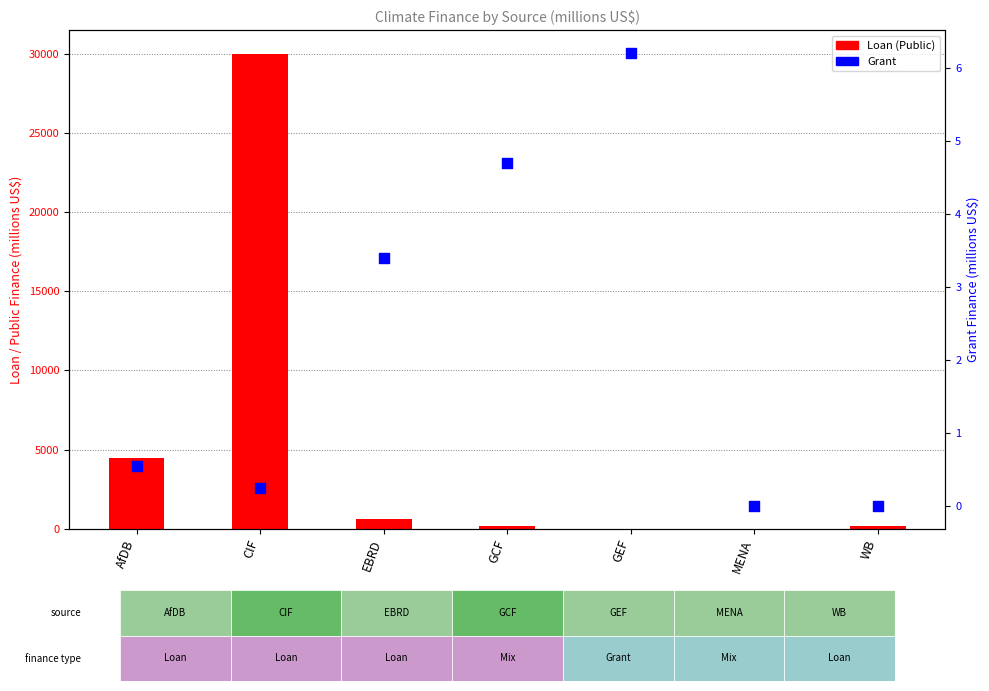

What are all the series names shown in the legend?

Loan (Public), Grant